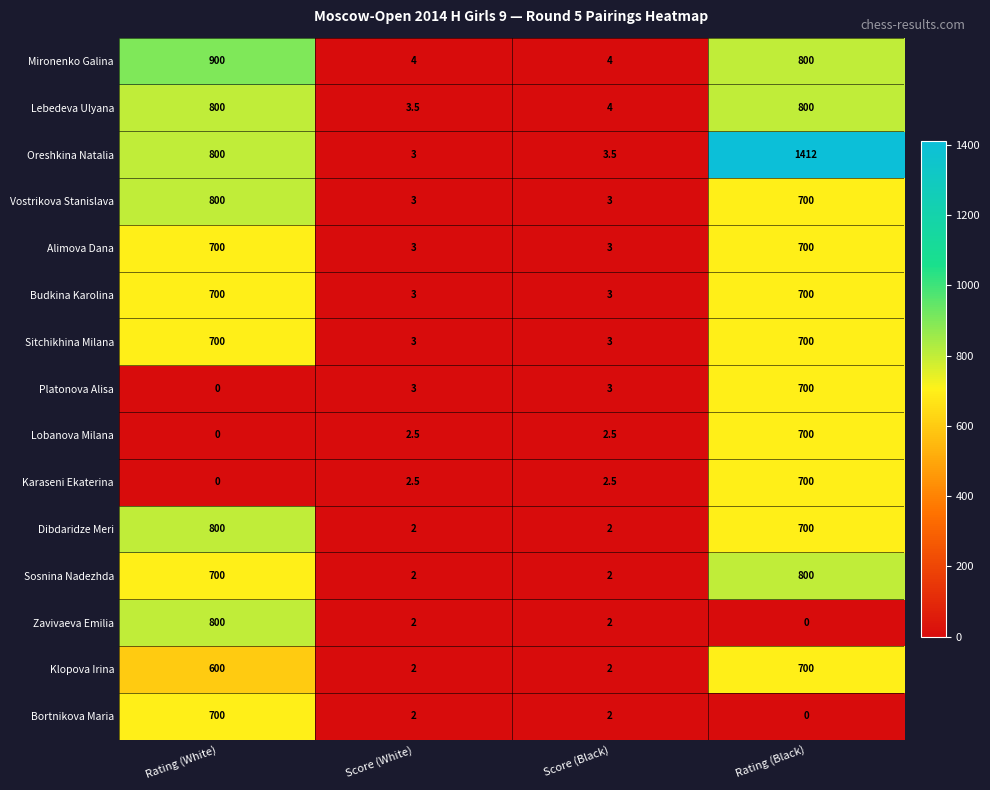

Which series has the largest range (max minus min)?

Oreshkina Natalia